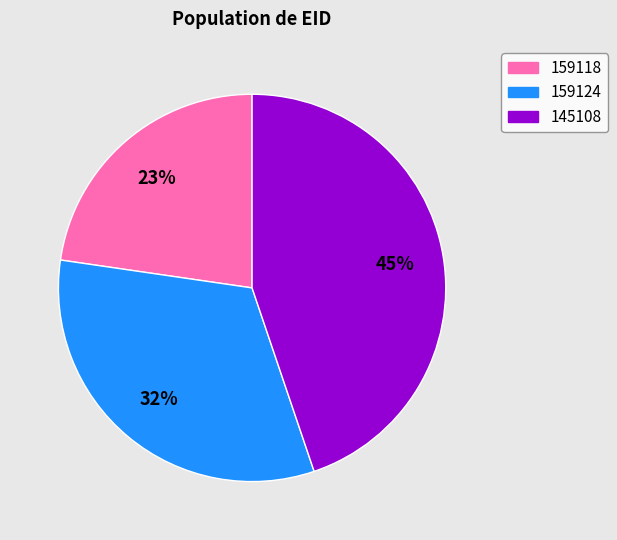

To the nearest percent, what percentage of the pie is 145108?

45%